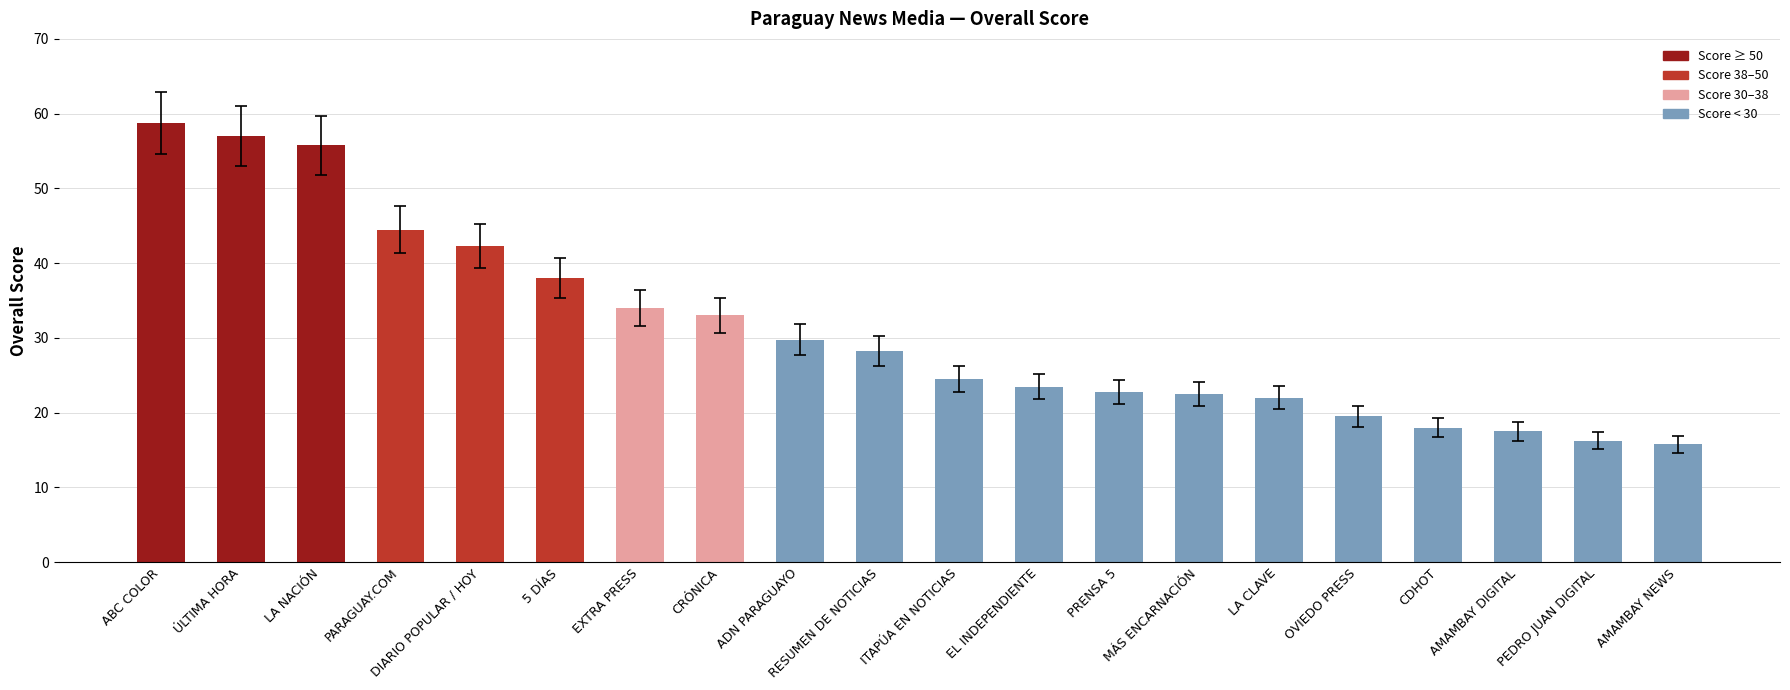

What is the ratio of the value at CRÓNICA to the value at ITAPÚA EN NOTICIAS?

1.3